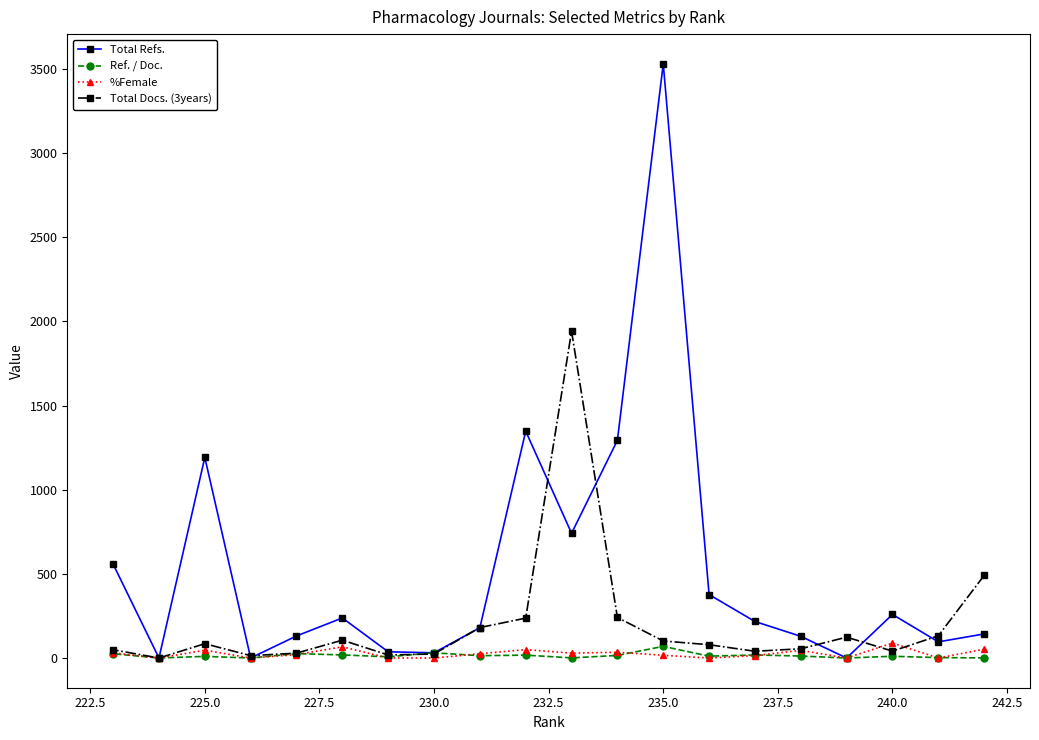

Which series has the widest spread of values?

Total Refs.